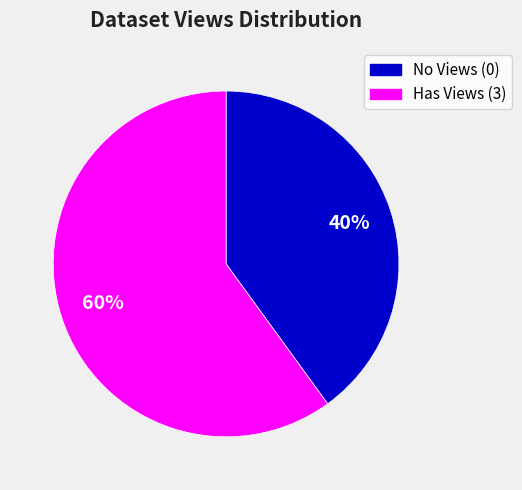

To the nearest percent, what is the average slice percentage?

50%